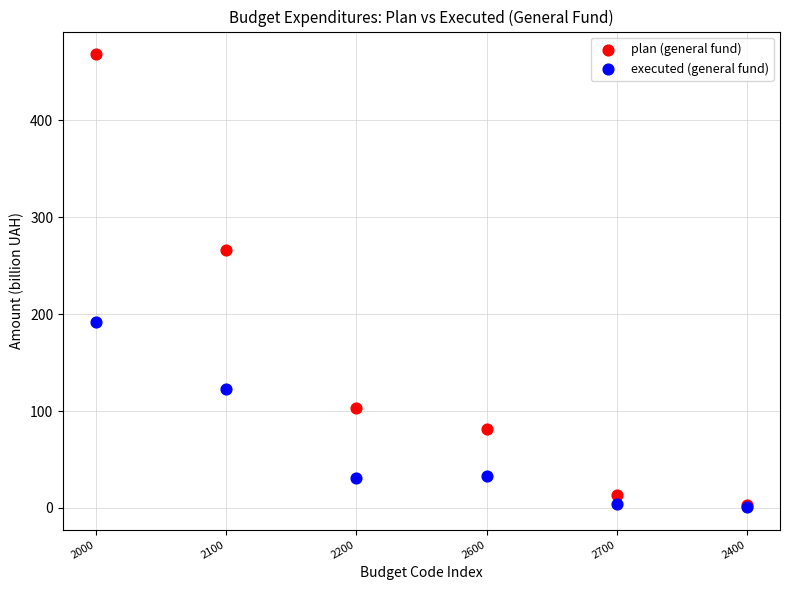

In the plan (general fund) series, what Y value is closest to 235?

266.5